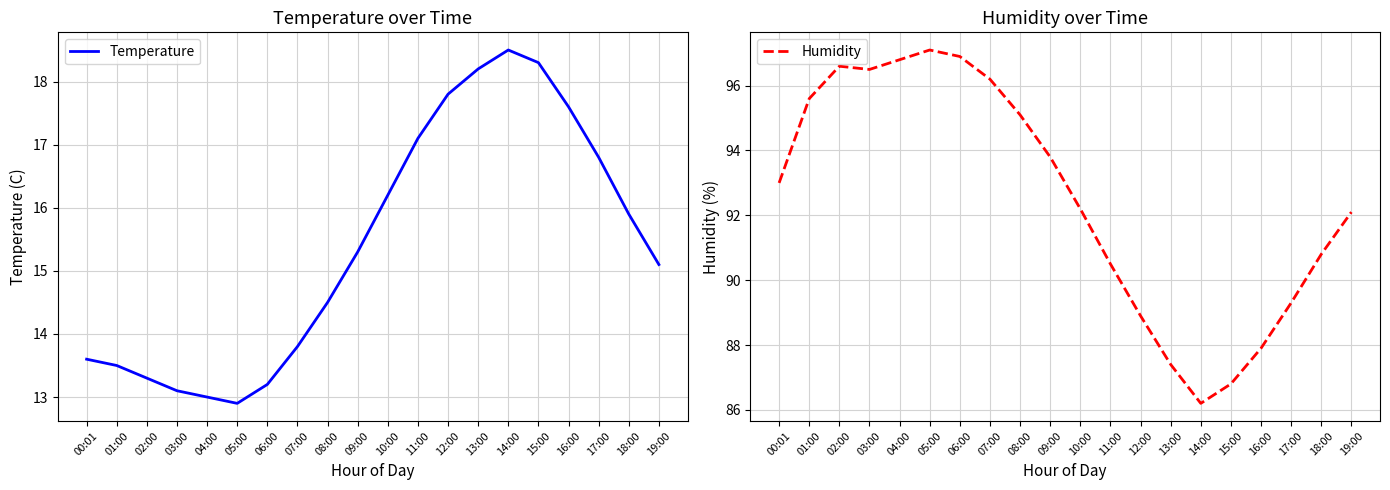

Where does the Temperature series first go above 15?

09:00